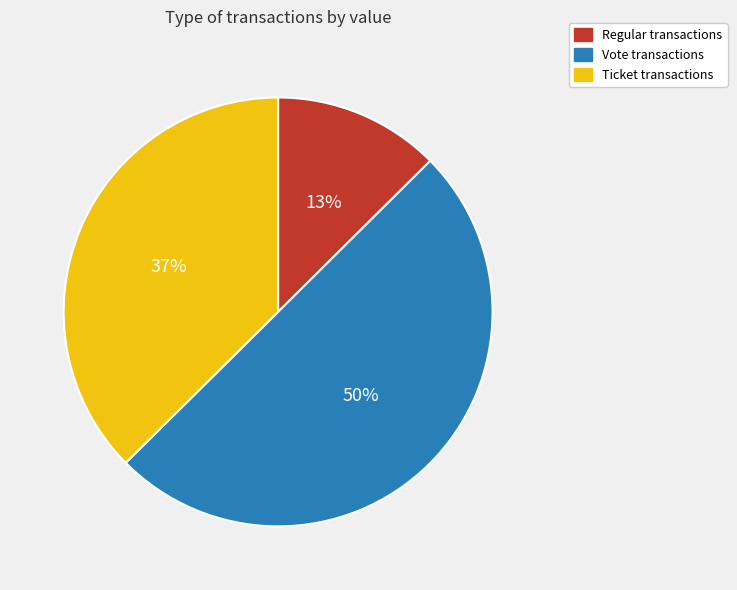

To the nearest percent, what is the average slice percentage?

33%